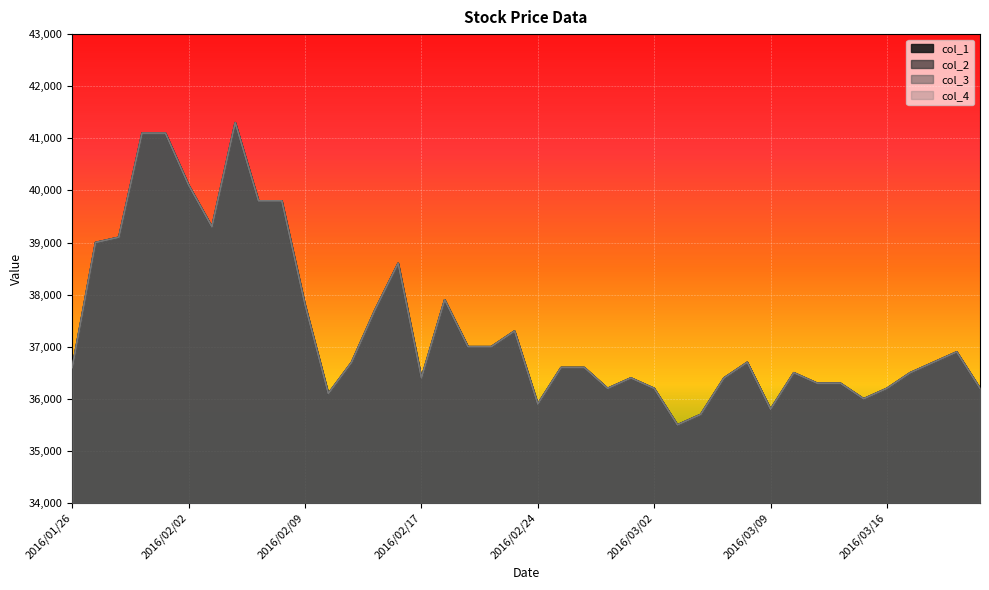

How many values in the col_3 series exceed 36700?

17